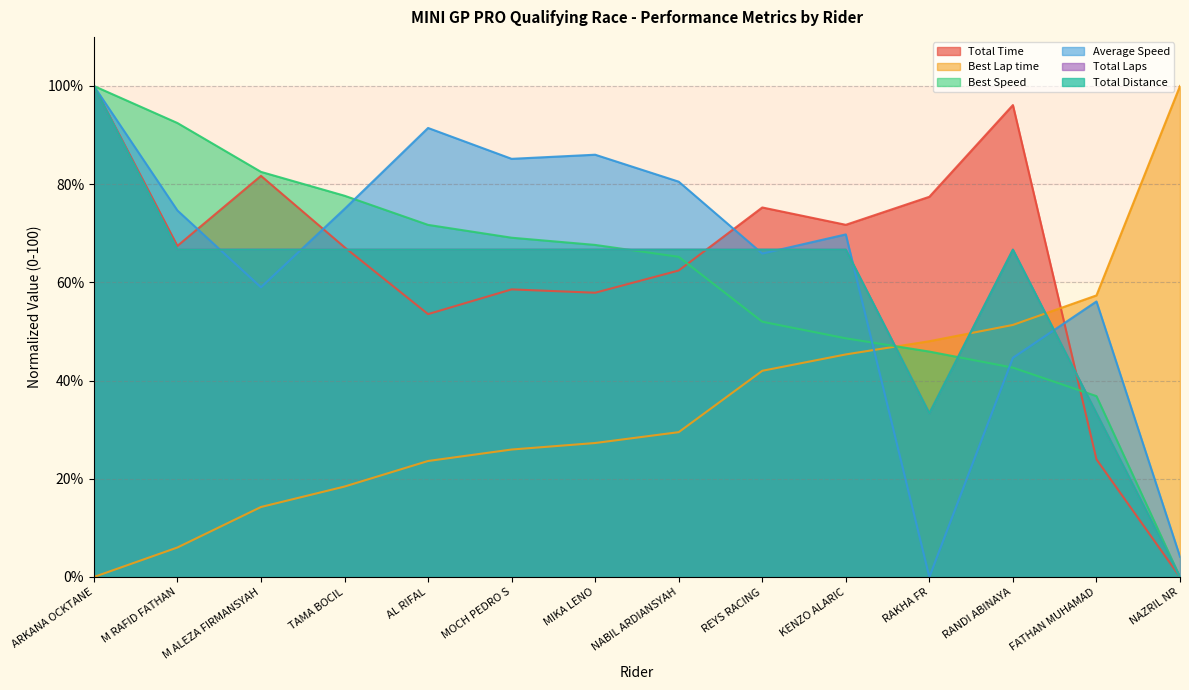

What is the difference between the Total Time values at MIKA LENO and REYS RACING?

17.4